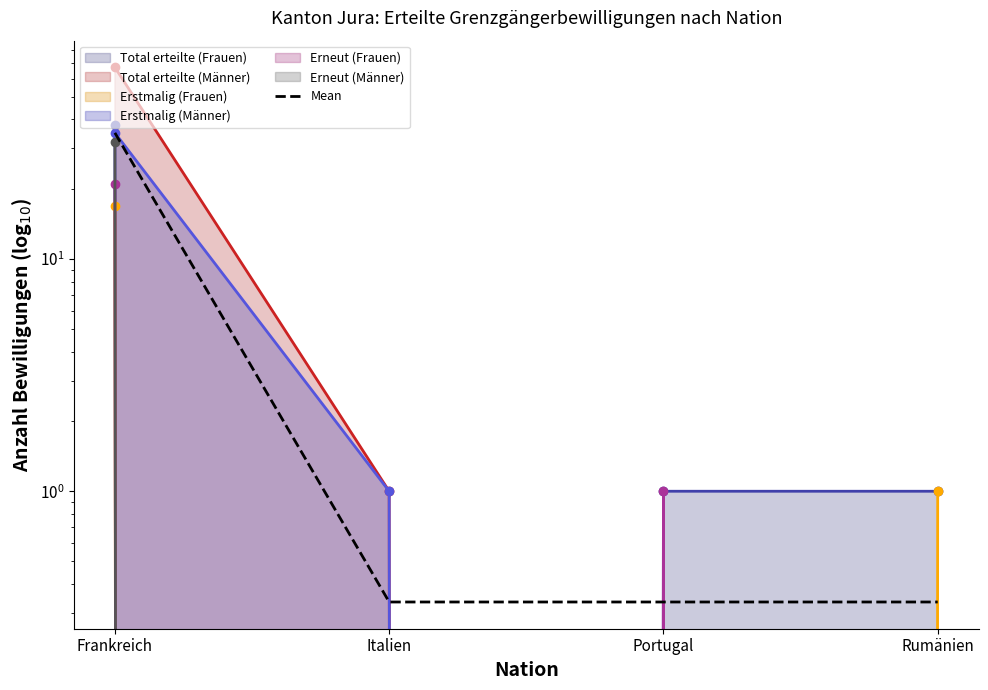

Reading left to right, what are all the values shown in this chart?

Frankreich=35.0	Italien=0.3	Portugal=0.3	Rumänien=0.3